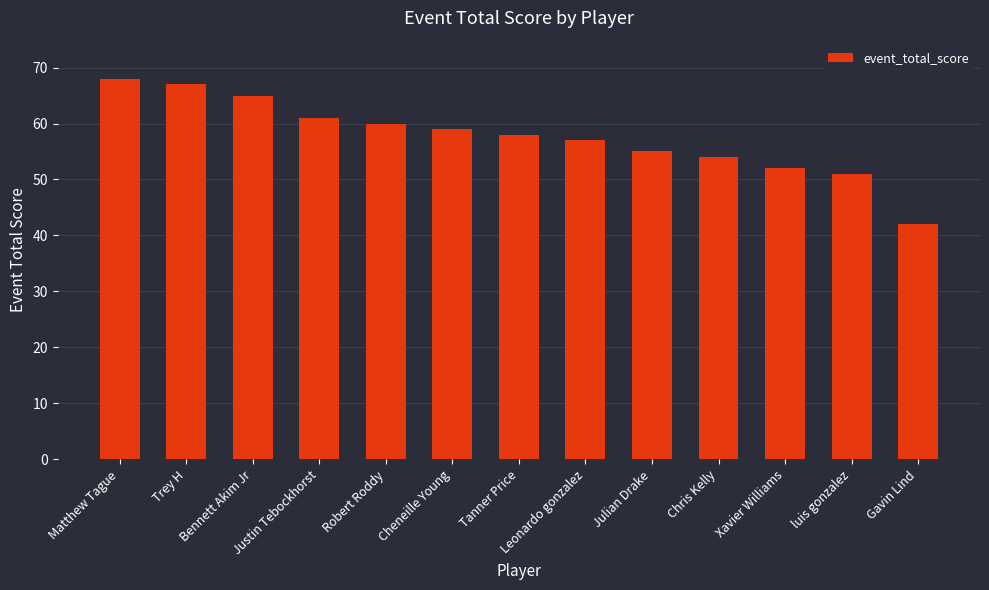

What is the approximate value at Cheneille Young, to the nearest 5?

60